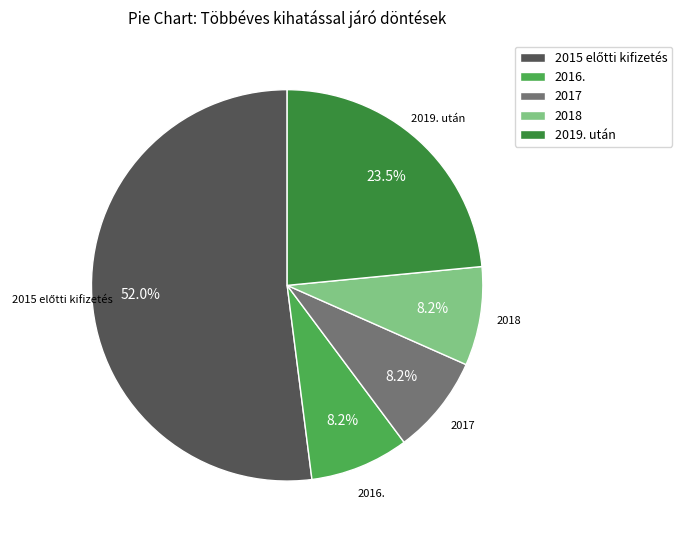

To the nearest percent, what is the average slice percentage?

20%